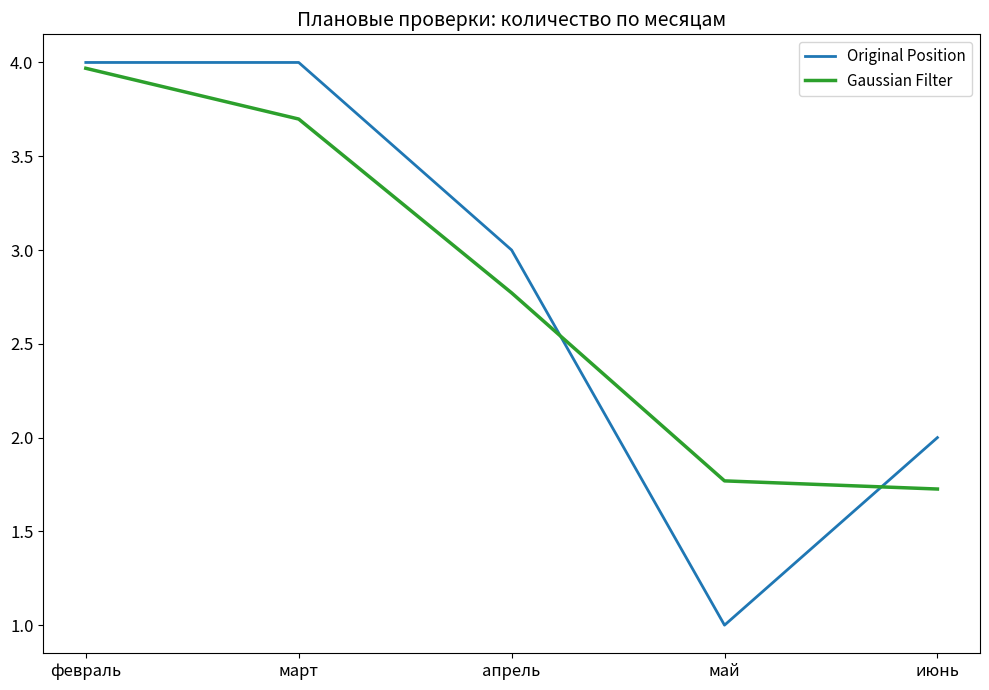

Reading left to right, what are all the values shown in this chart?

Original Position: февраль=4.0	март=4.0	апрель=3.0	май=1.0	июнь=2.0
Gaussian Filter: февраль=4.0	март=3.7	апрель=2.8	май=1.8	июнь=1.7